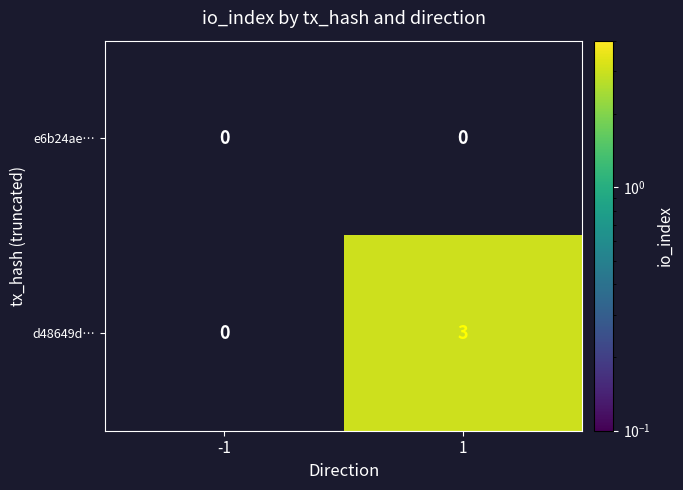

Read the d48649d… value at 1.

3